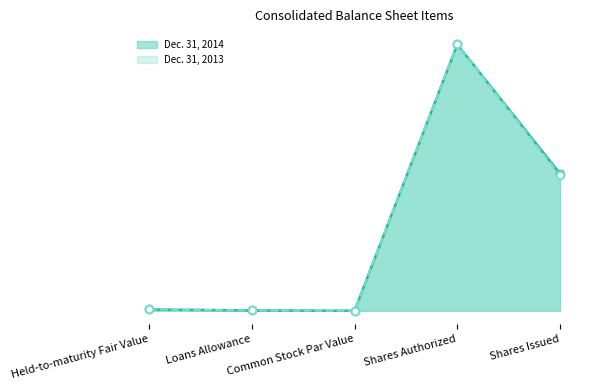

What is the total value across all series at Shares Authorized?

30000000